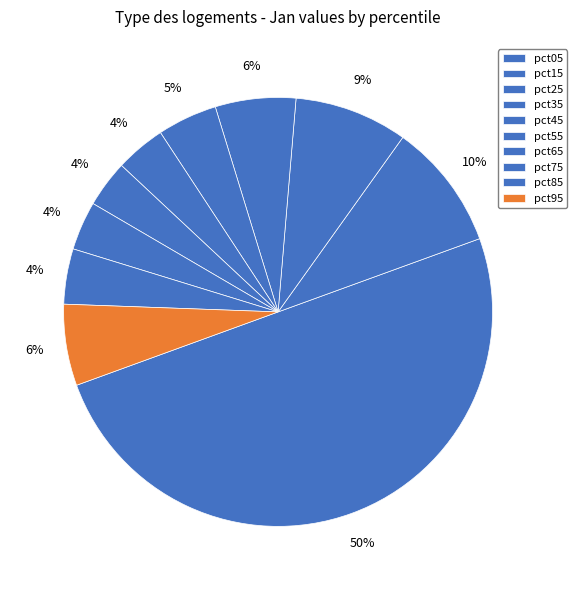

To the nearest percent, what portion does pct75 represent?

4%